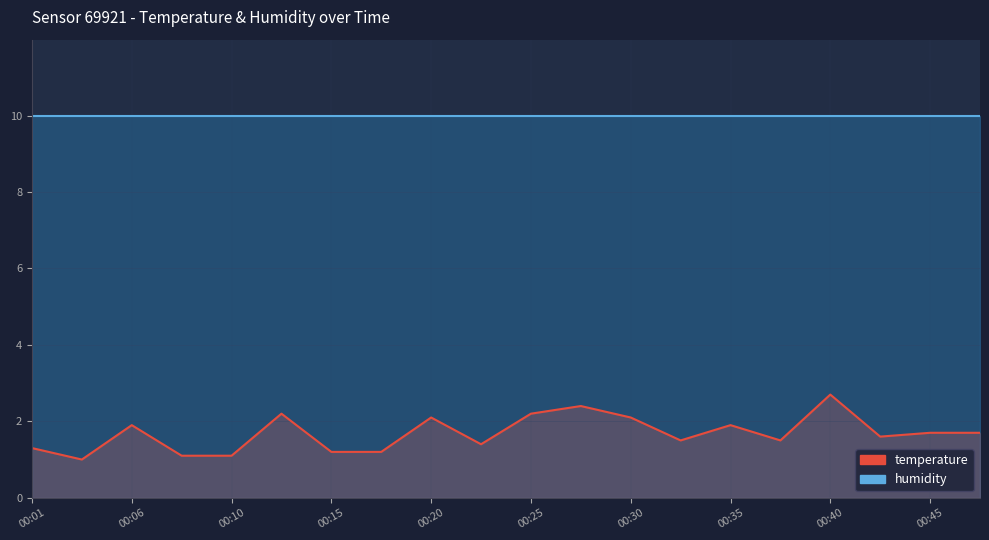

At which label is the value closest to 1?

00:03